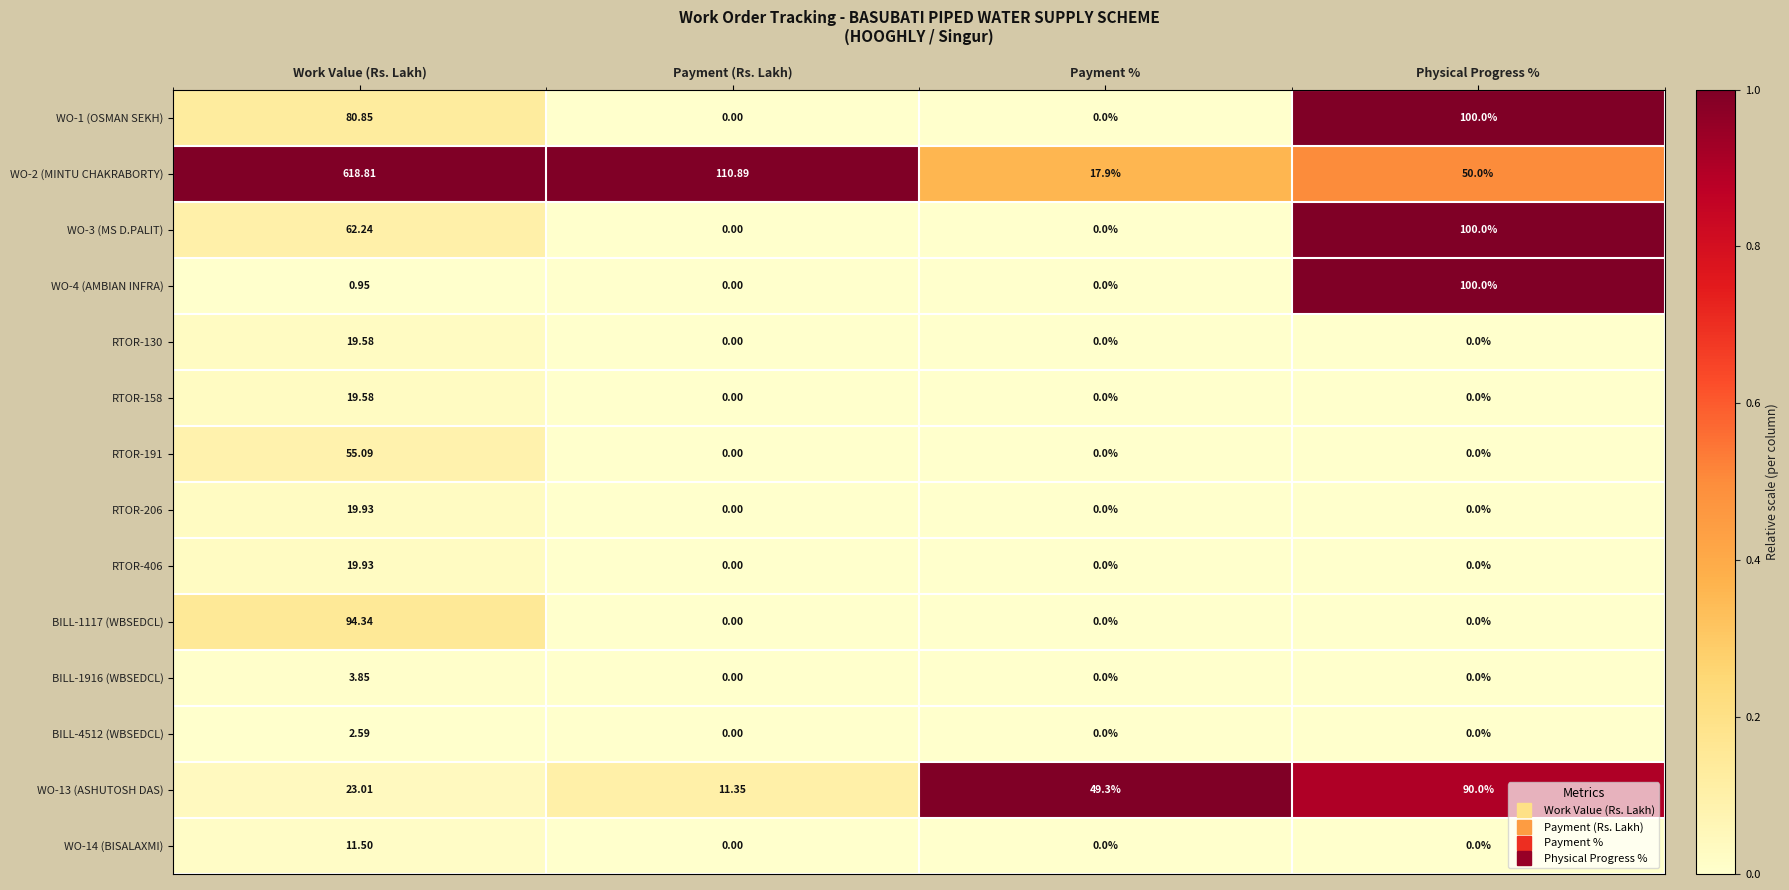

Count the number of data series in this chart.

14